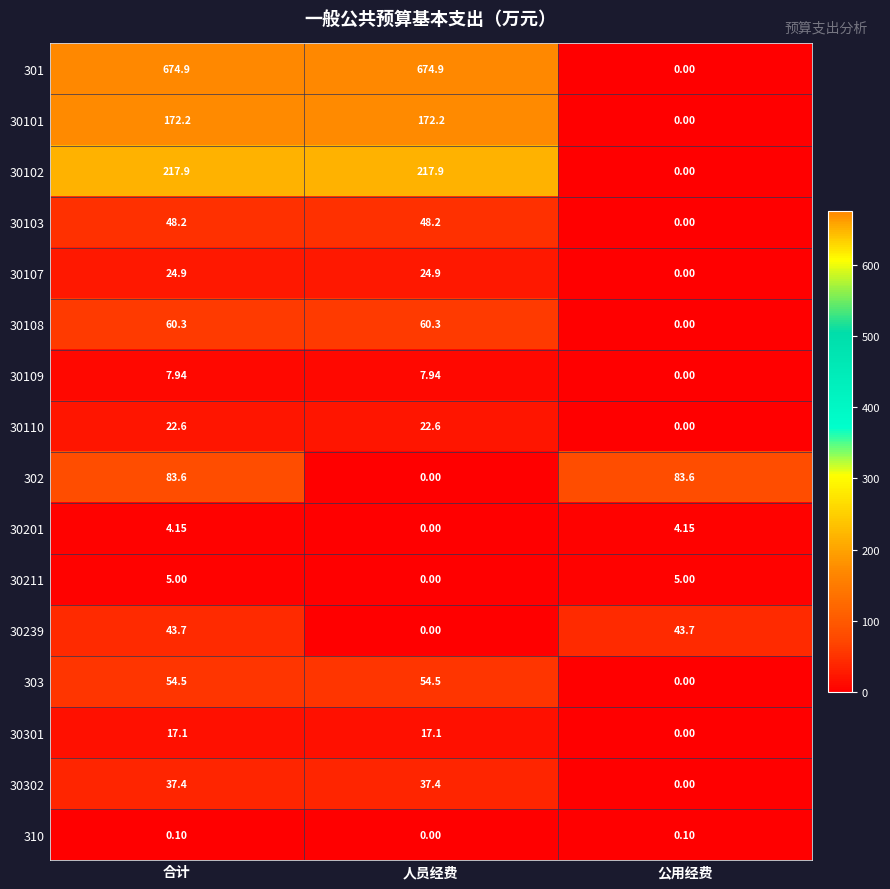

Where is 30201 nearest to the value 2?

人员经费